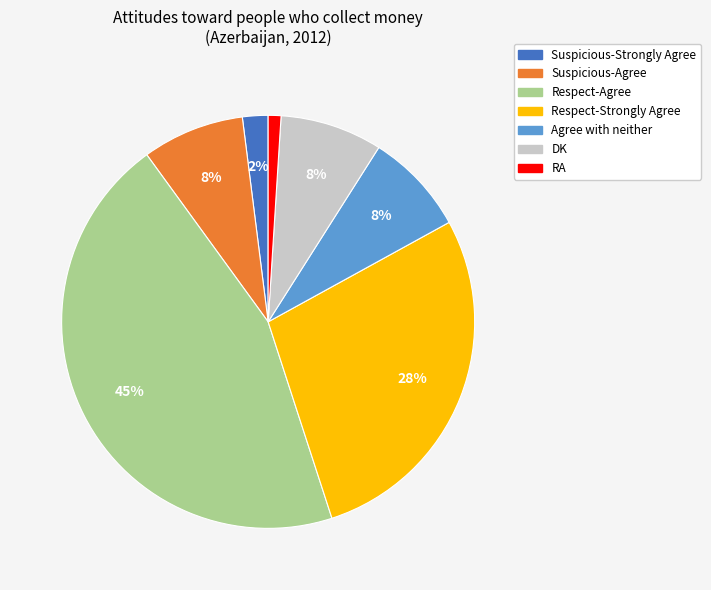

Is there a majority slice in this chart?

No